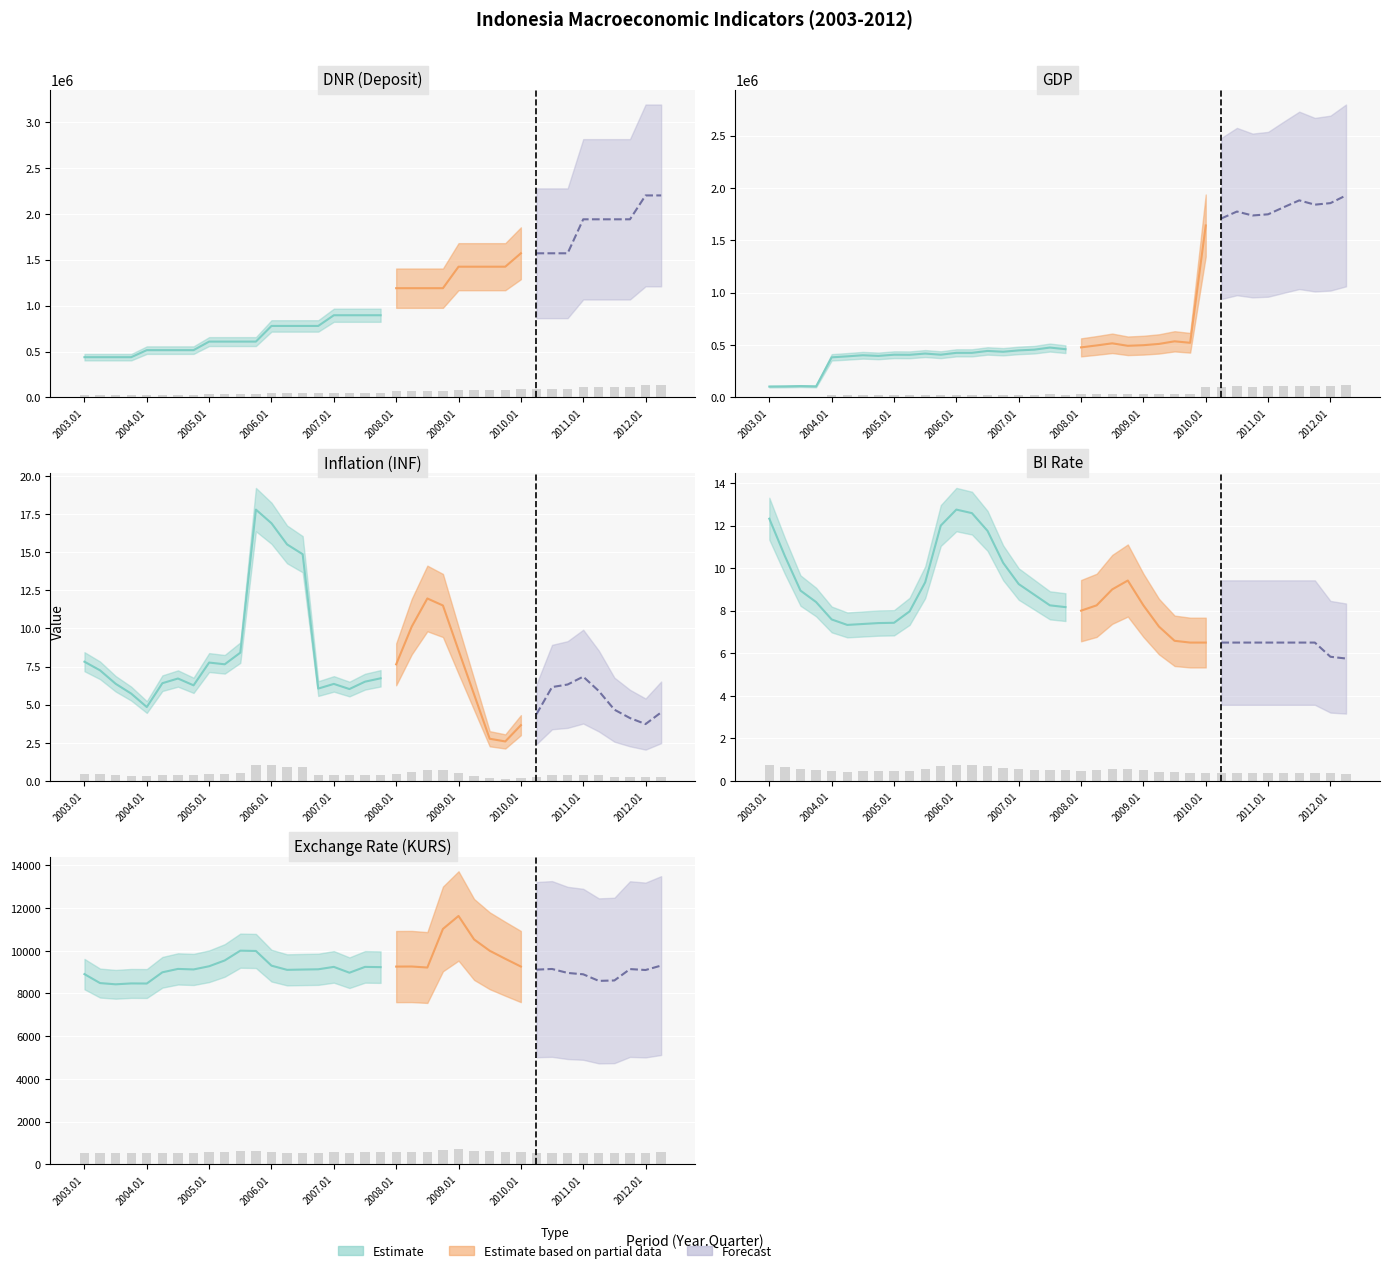

At which label does DNR first exceed 895400?

2008.01